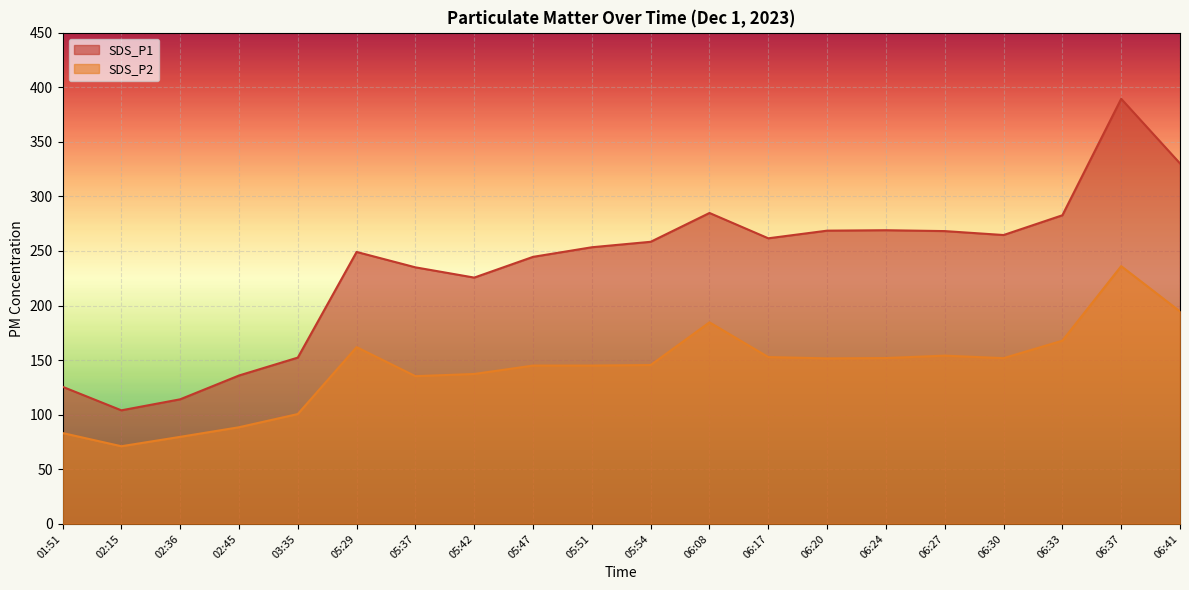

The SDS_P1 series shows 453.6 at 06:30. True or false?

False